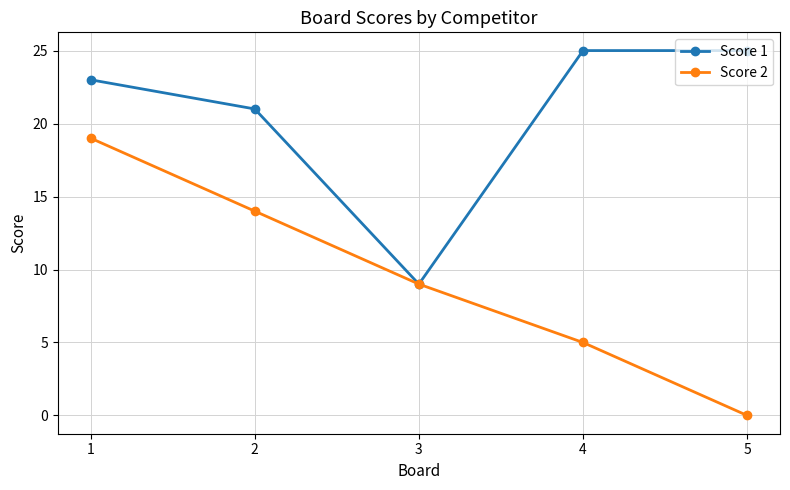

In Score 1, how many points are lower than both neighbors (excluding endpoints)?

1